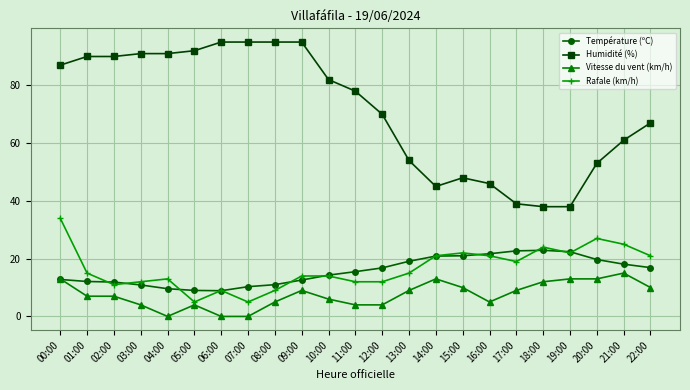

Does the chart display data point markers on the line(s)?

Yes